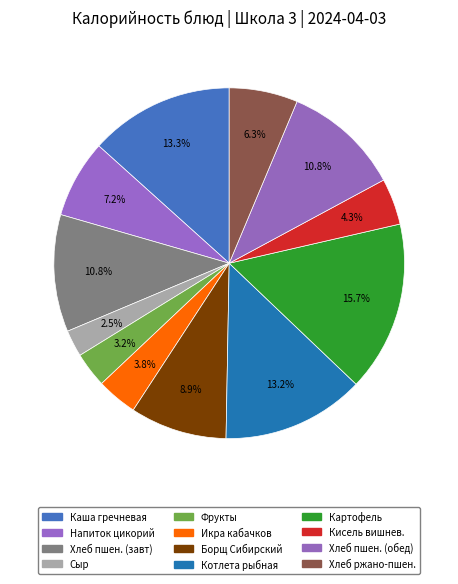

How many slices are in this pie chart?

12